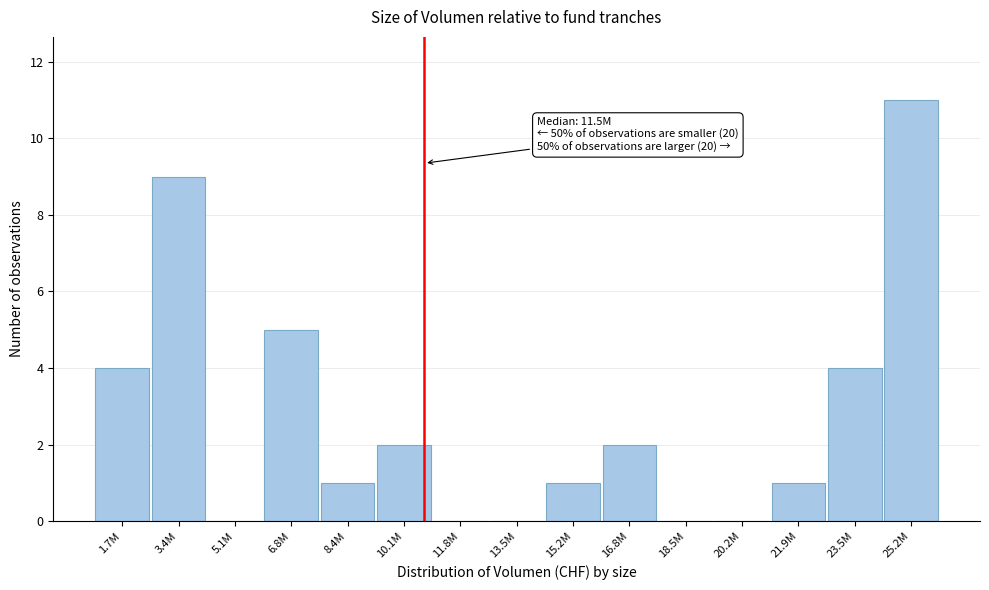

Reading left to right, transcribe all the data shown in this chart.

1.7M=4	3.4M=9	5.1M=0	6.8M=5	8.4M=1	10.1M=2	11.8M=0	13.5M=0	15.2M=1	16.8M=2	18.5M=0	20.2M=0	21.9M=1	23.5M=4	25.2M=11